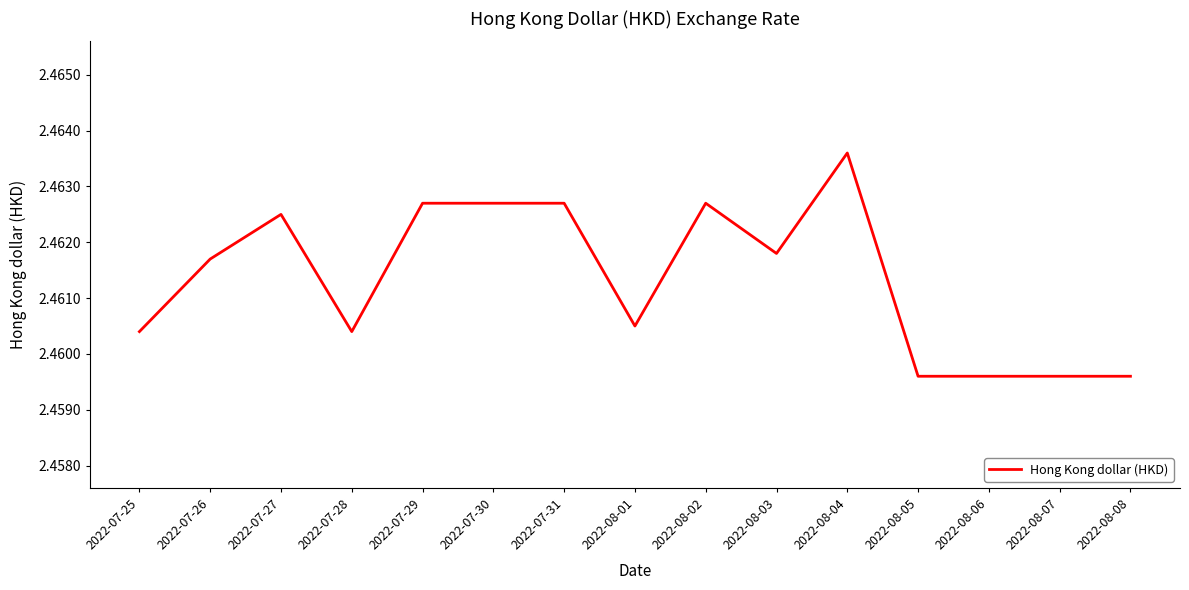

Approximately how many times larger is the value at 2022-07-30 compared to 2022-07-25?

1.0